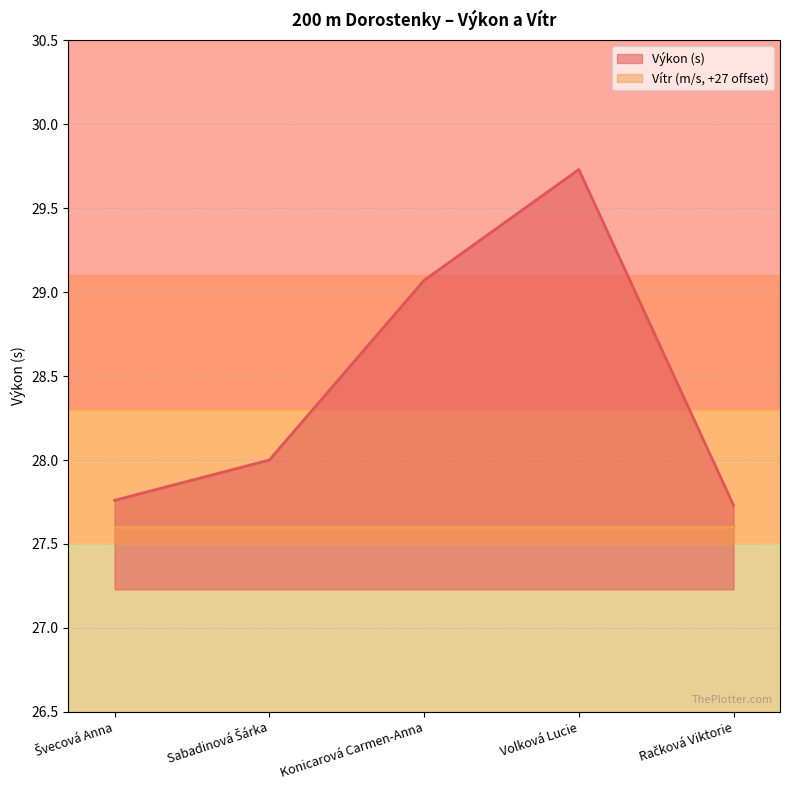

What is the label of the 3rd point from the right?

Konicarová Carmen-Anna